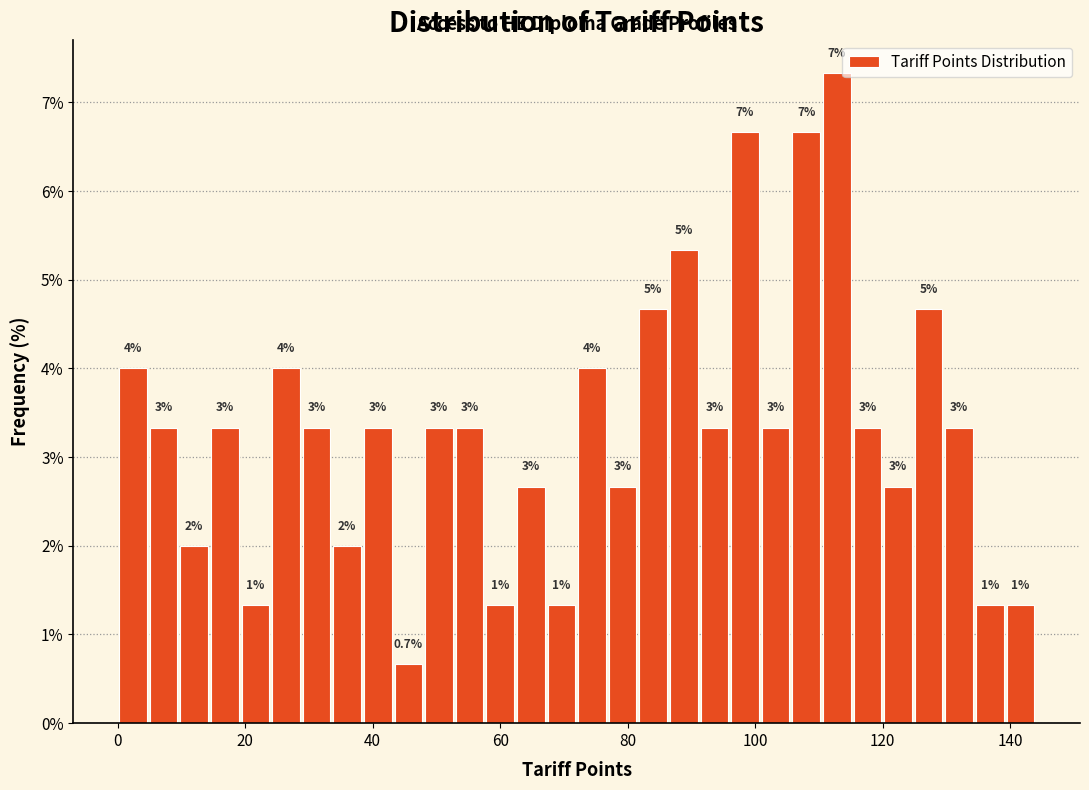

Read against the x-axis, roughly where is the centre of the tallest bar?

112